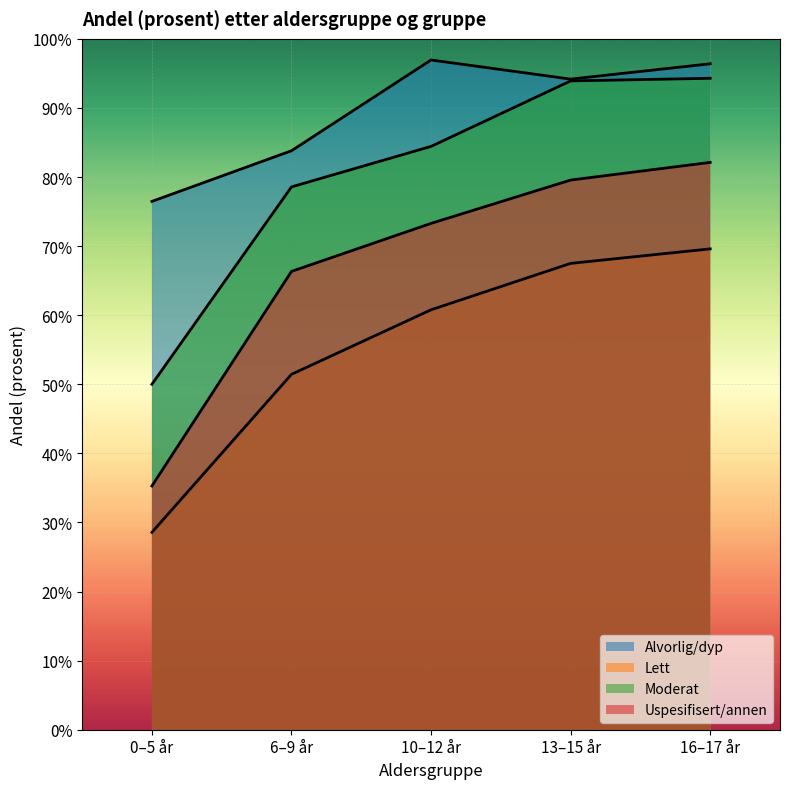

At which category does the chart reach its minimum across all series?

0–5 år